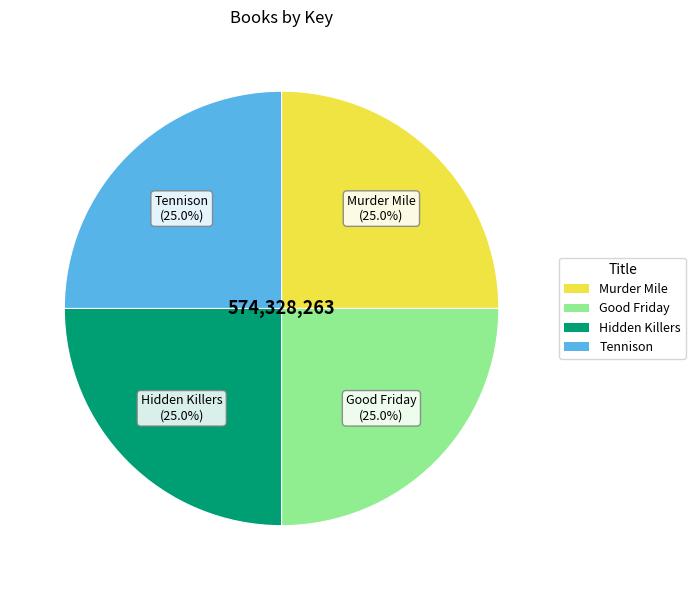

Does Tennison account for over 50% of the chart?

No